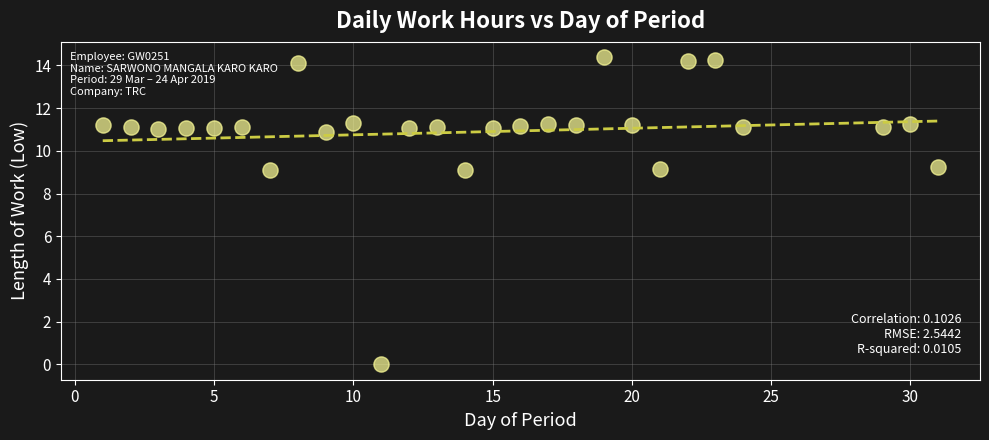

What is the range of Y values (max minus min)?

14.4